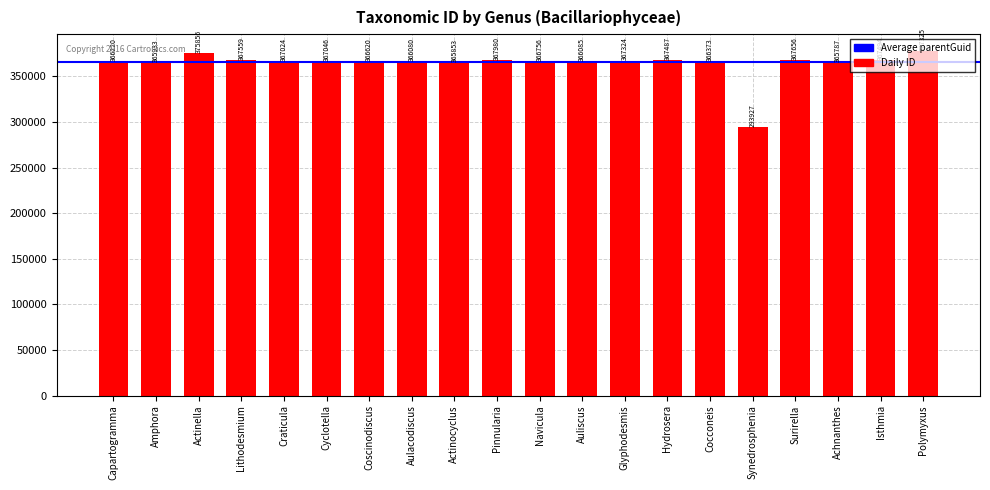

What is the difference between the values at Hydrosera and Polymyxus?

9838